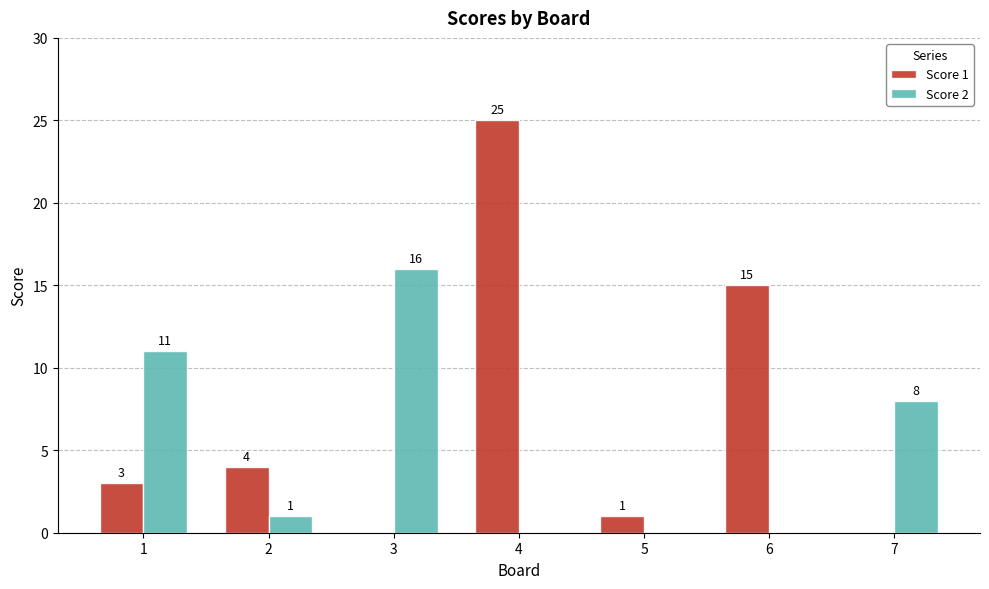

What is the average value of the Score 2 series?

5